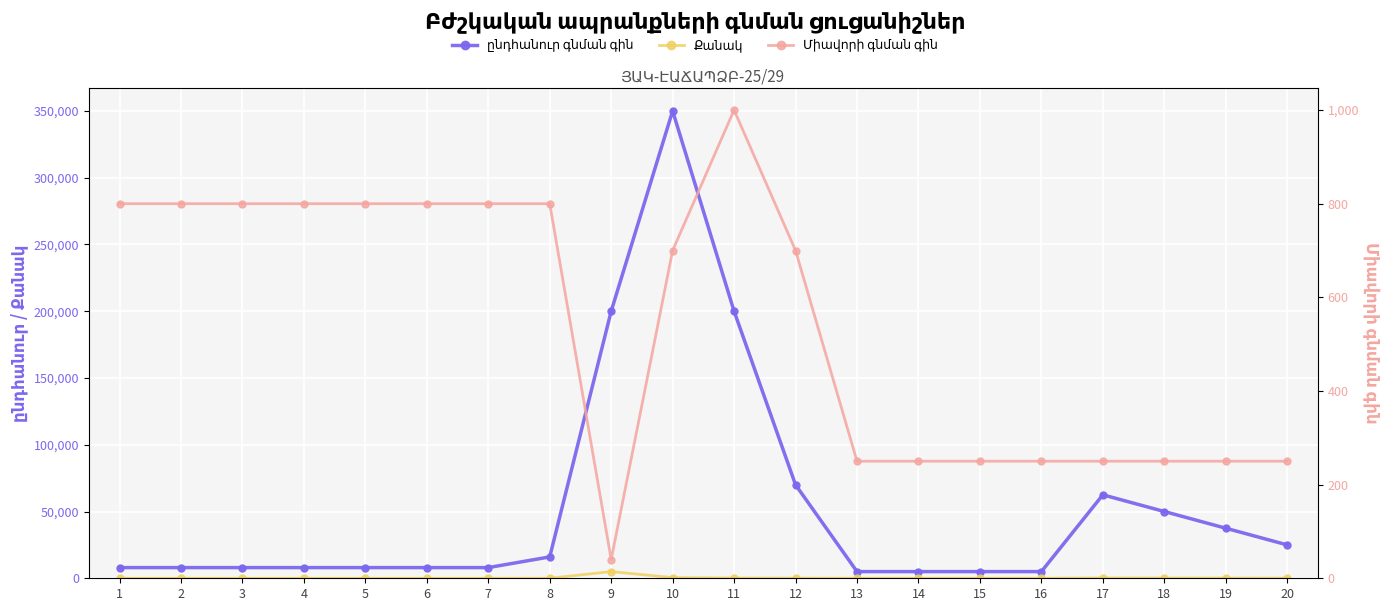

What is the total value across all series at 6?

8810